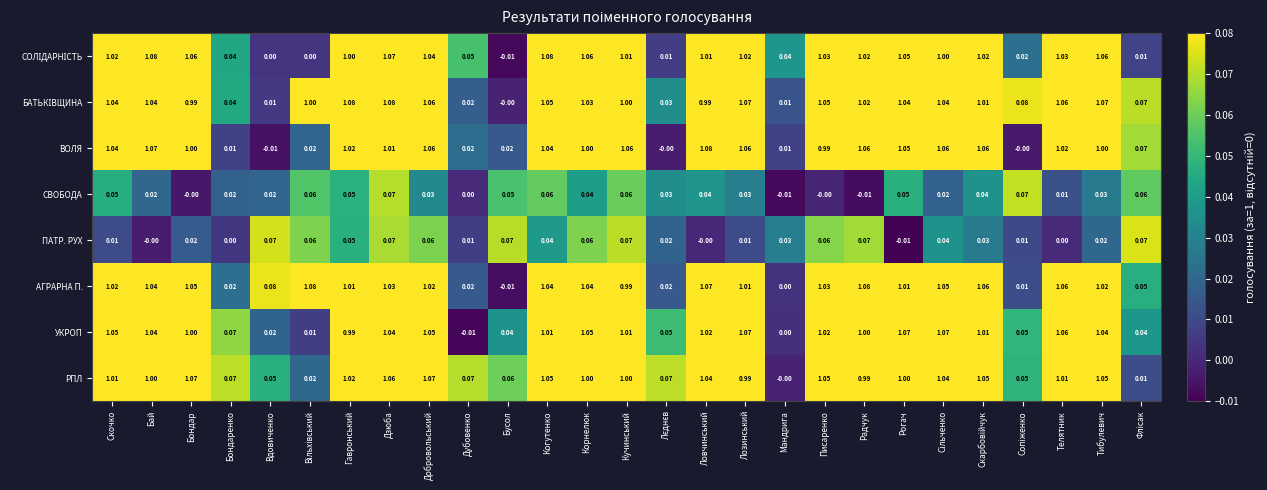

Where does the ВОЛЯ series first go above 1?

Скочко